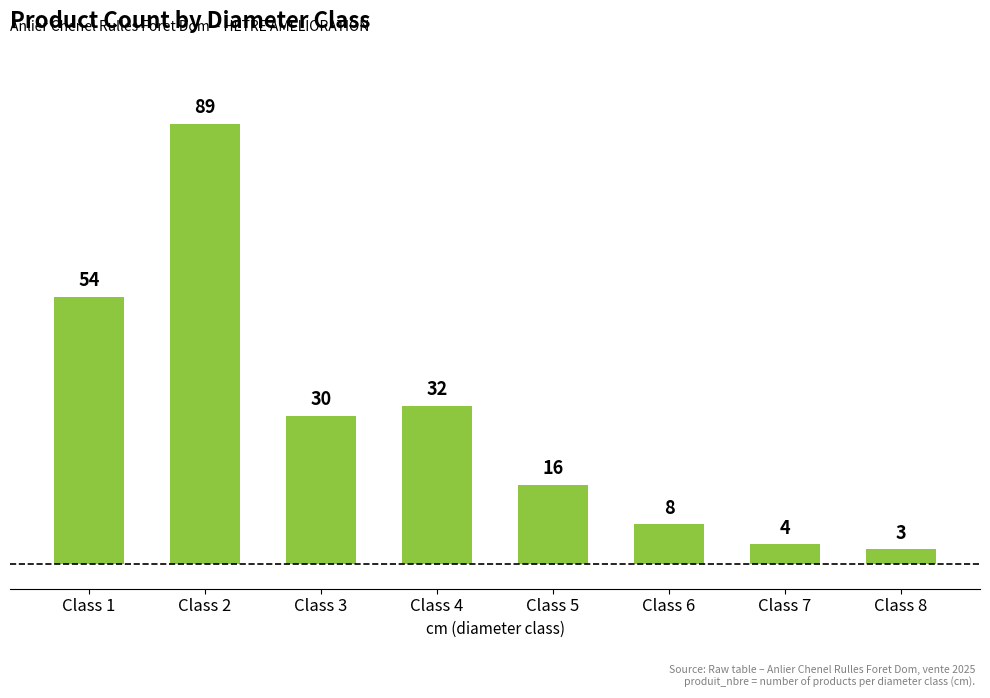

Count the number of categories in the chart.

8